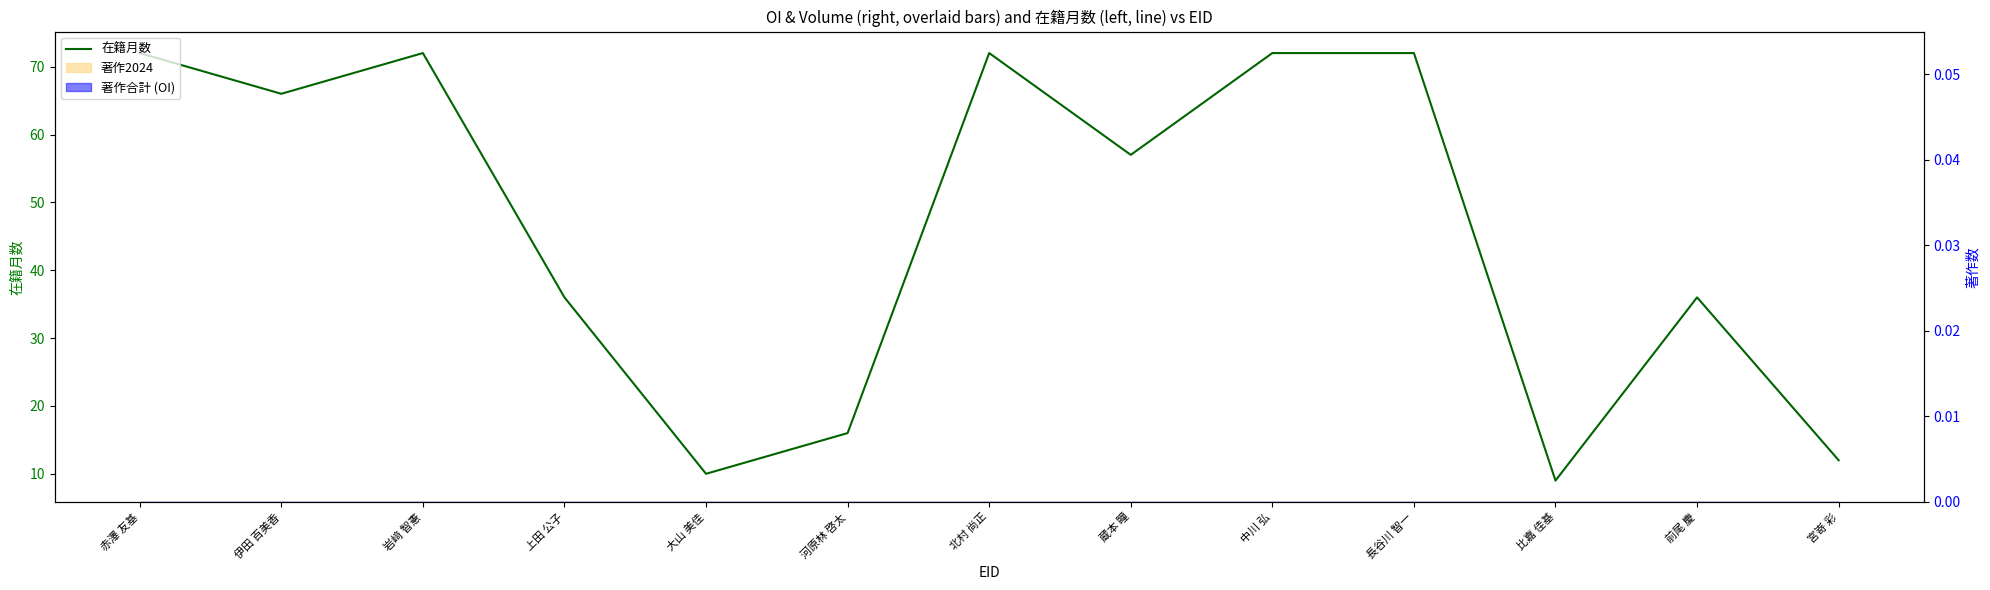

At which category does the chart reach its peak across all series?

赤澤 友基